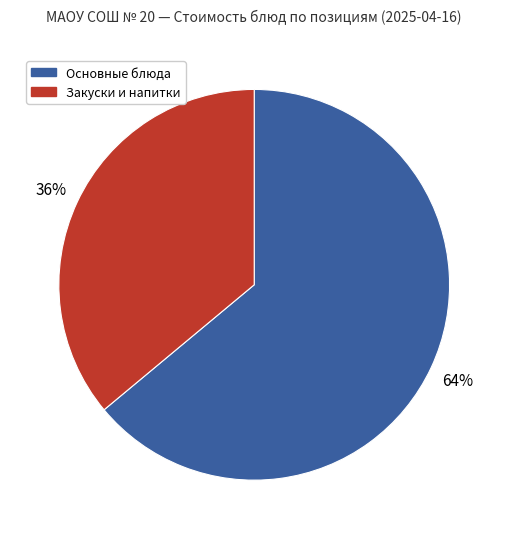

To the nearest percent, what is the difference between the largest and smallest slice percentages?

28%